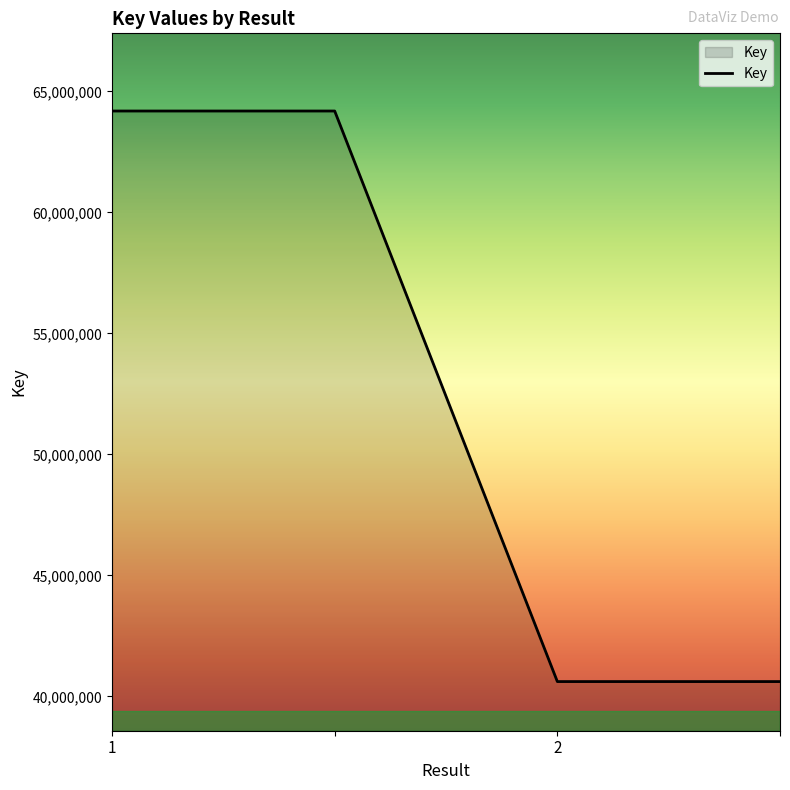

What is the smallest value displayed?

40613812